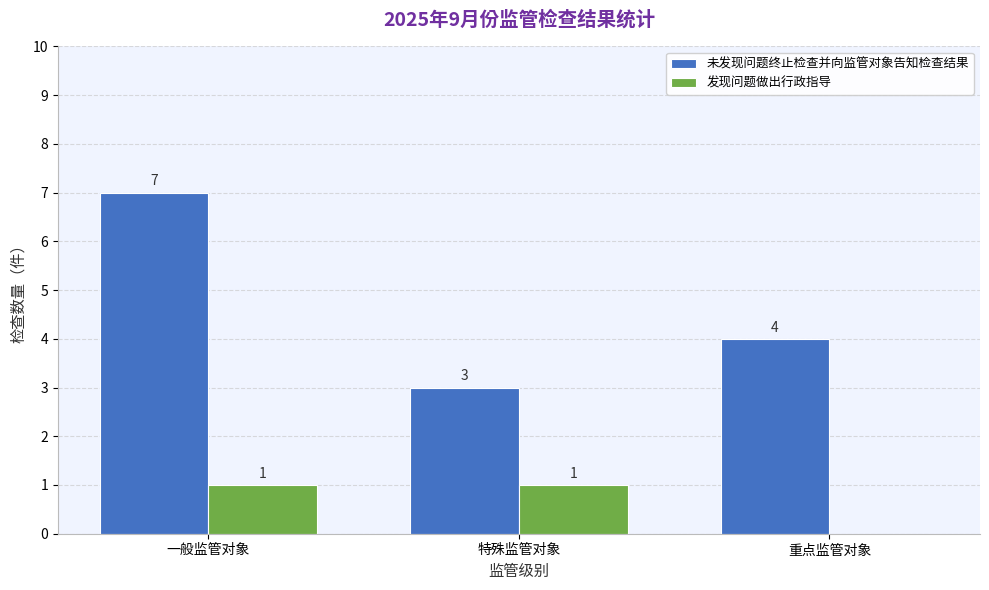

At which label does 未发现问题终止检查并向监管对象告知检查结果 reach its peak?

一般监管对象